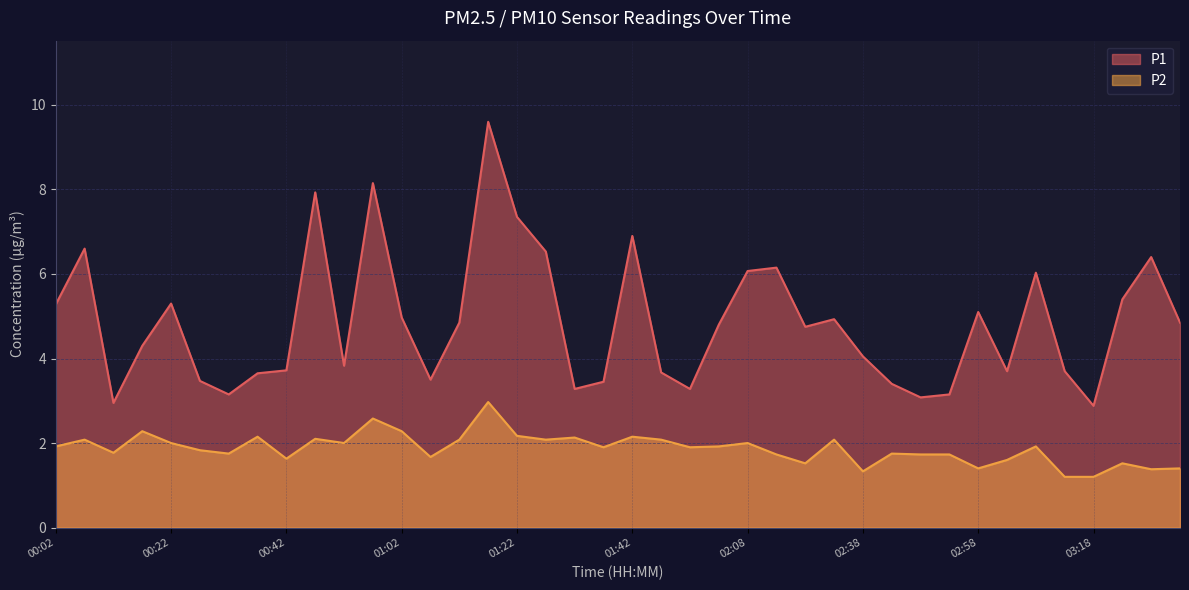

Rank the series at 01:32 from lowest to highest value.

P2, P1